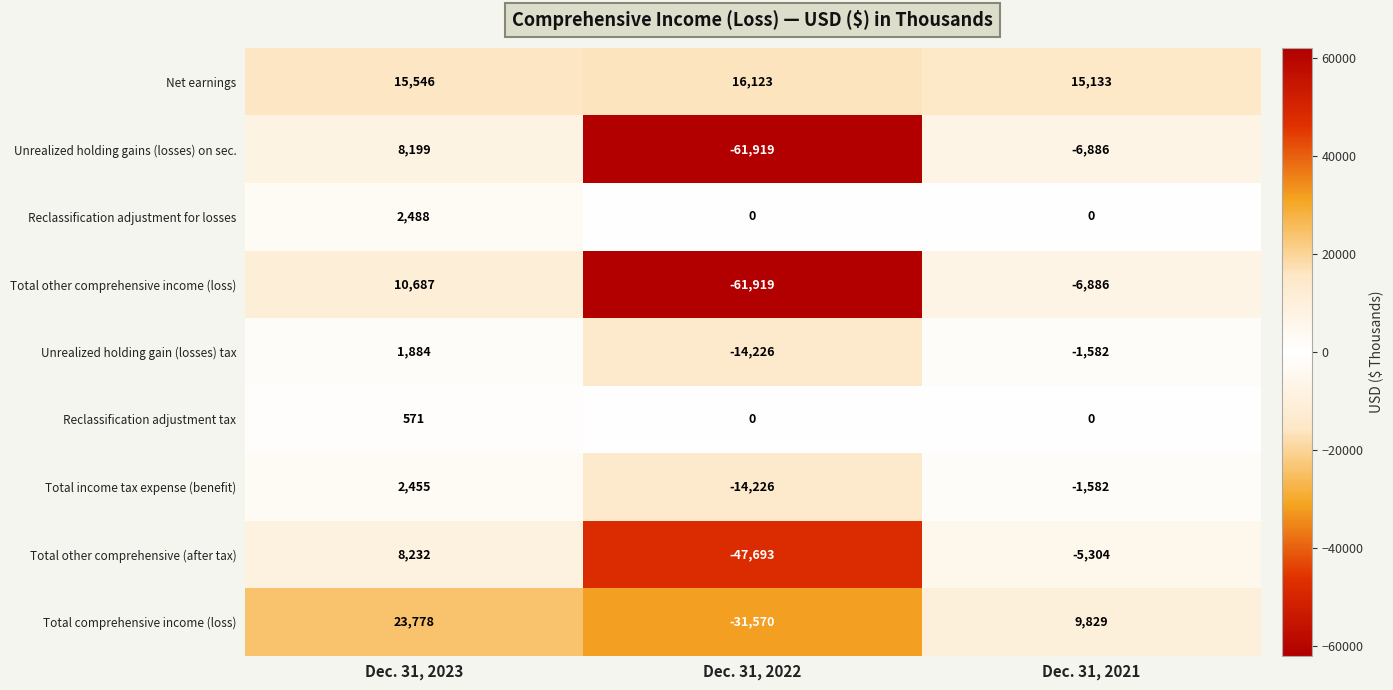

Which category has the highest value across all series?

Dec. 31, 2023